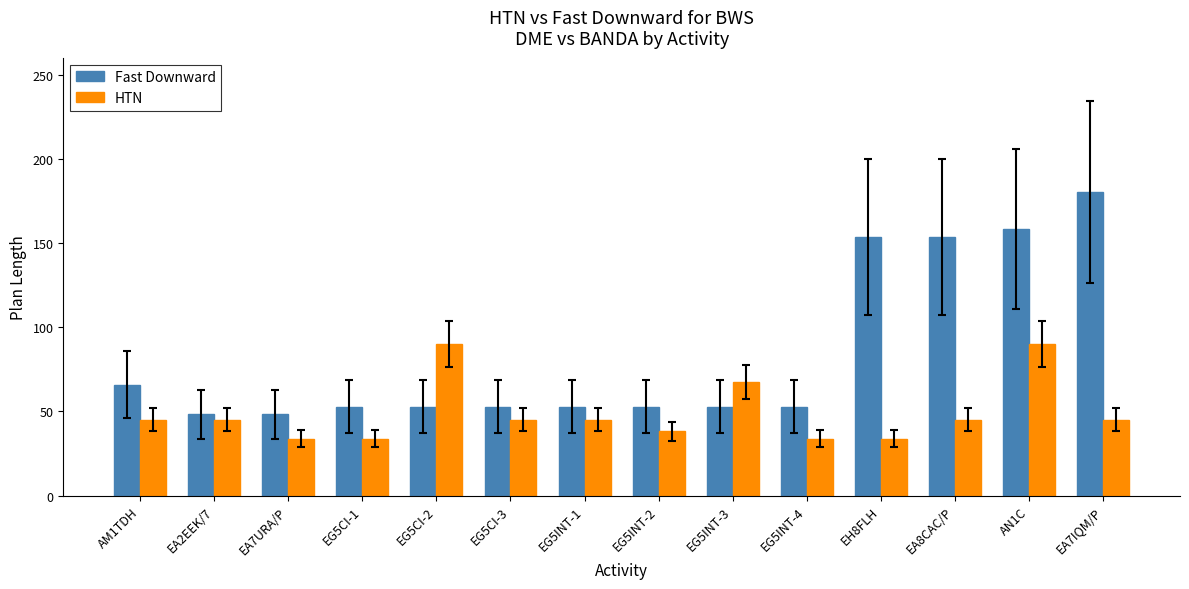

Is the value of HTN at EA7URA/P greater than the value of Fast Downward at EG5INT-1?

No